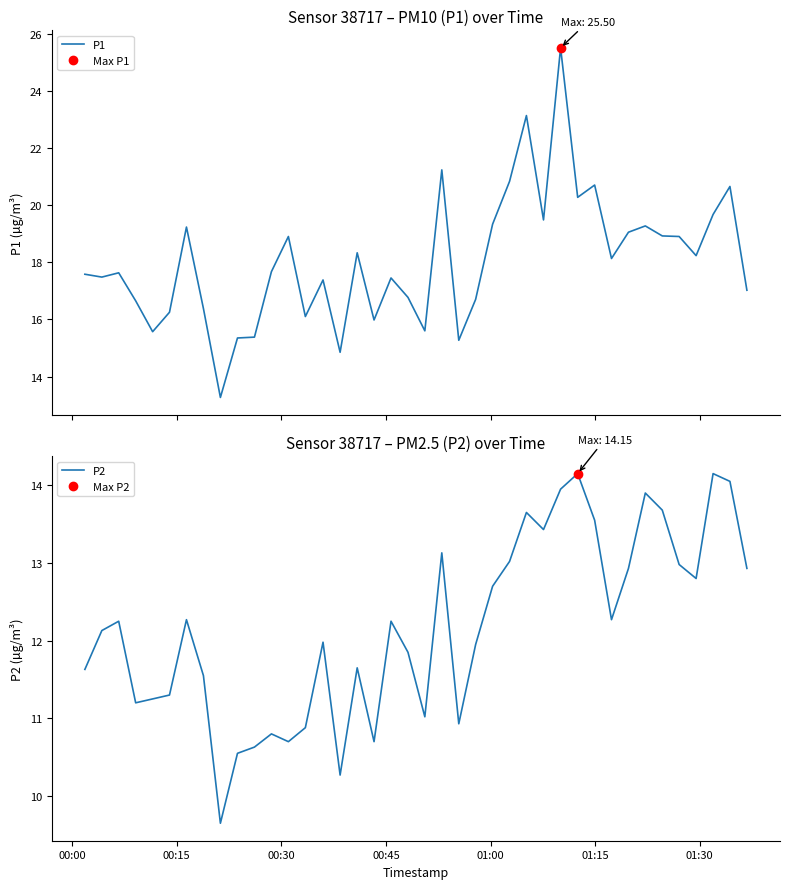

How many values in the P1 series are below 17?

14